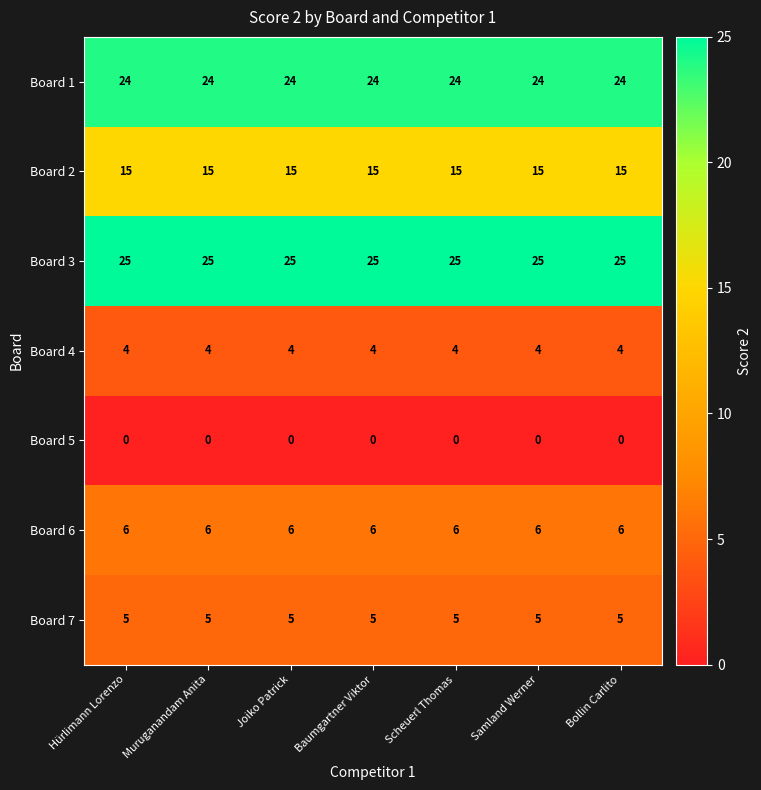

What is the spread (max minus min) of values at Baumgartner Viktor?

25